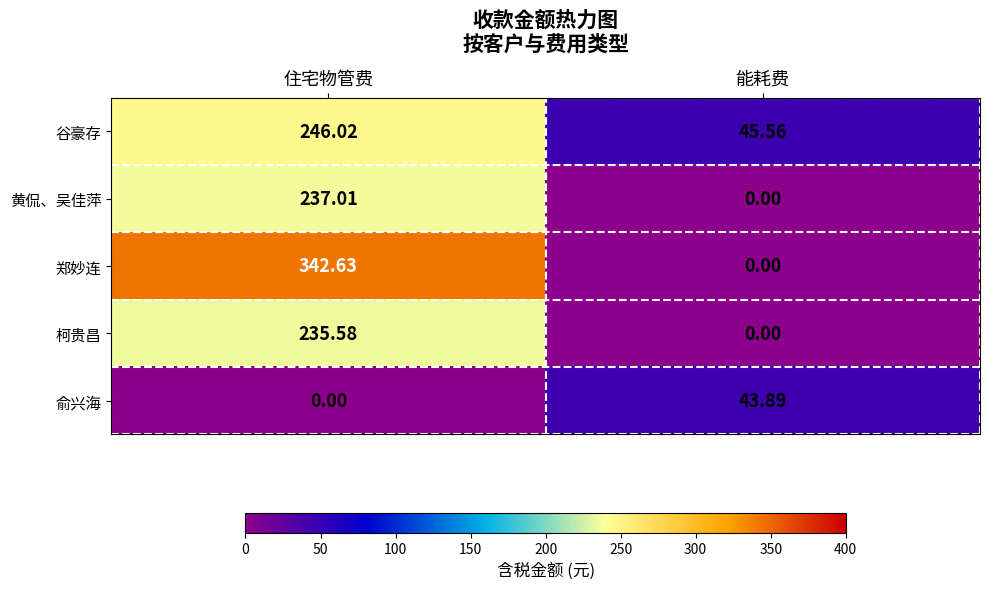

At which label is 俞兴海 closest to 21?

住宅物管费